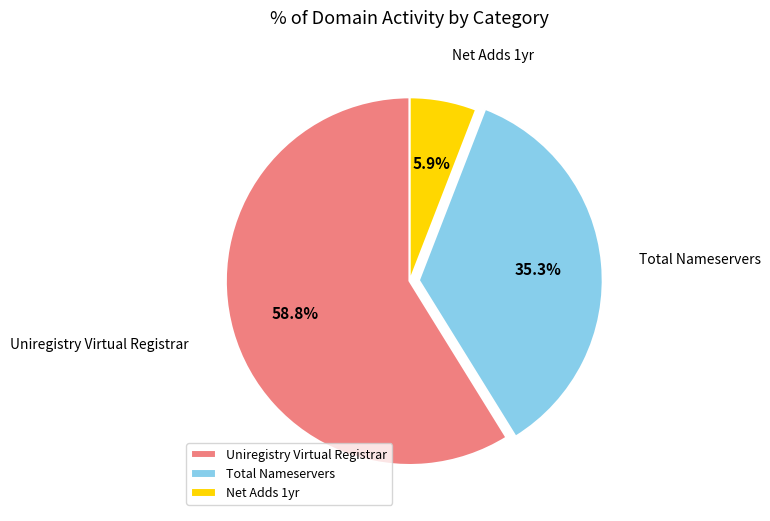

Which category has the biggest portion of the pie?

Uniregistry Virtual Registrar